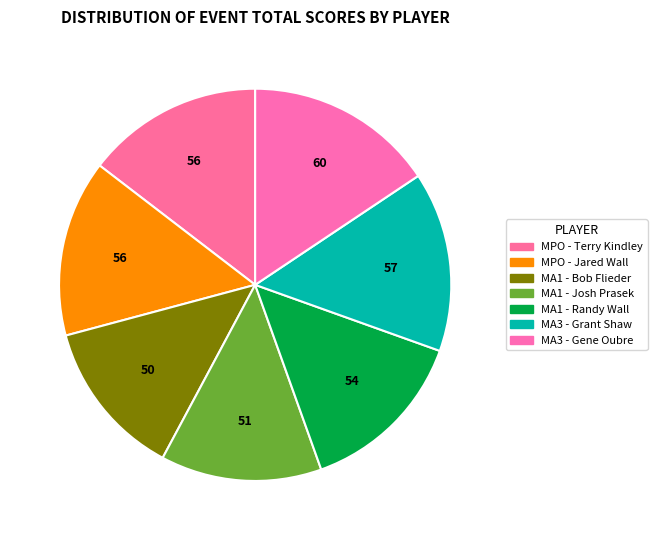

Which slice is the smallest?

MA1 - Bob Flieder